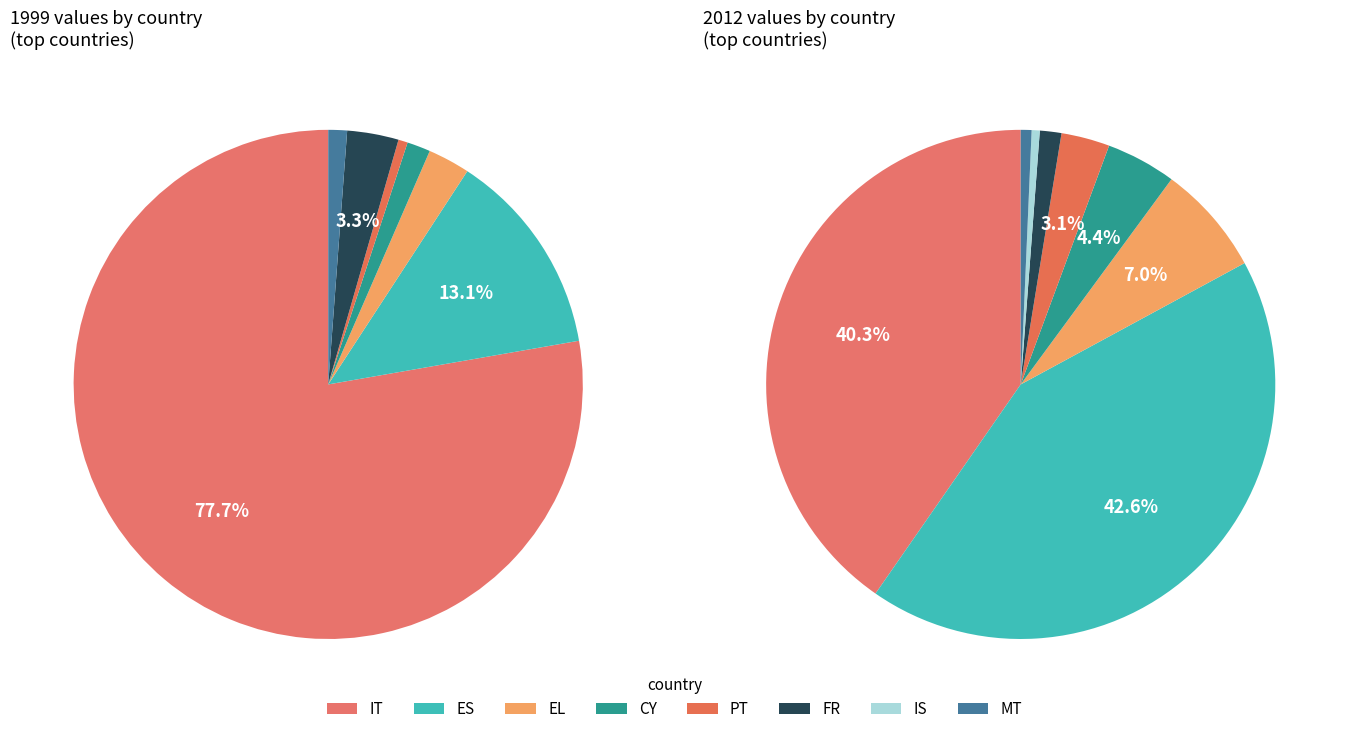

How much of the chart is everything except DE?

100.0%